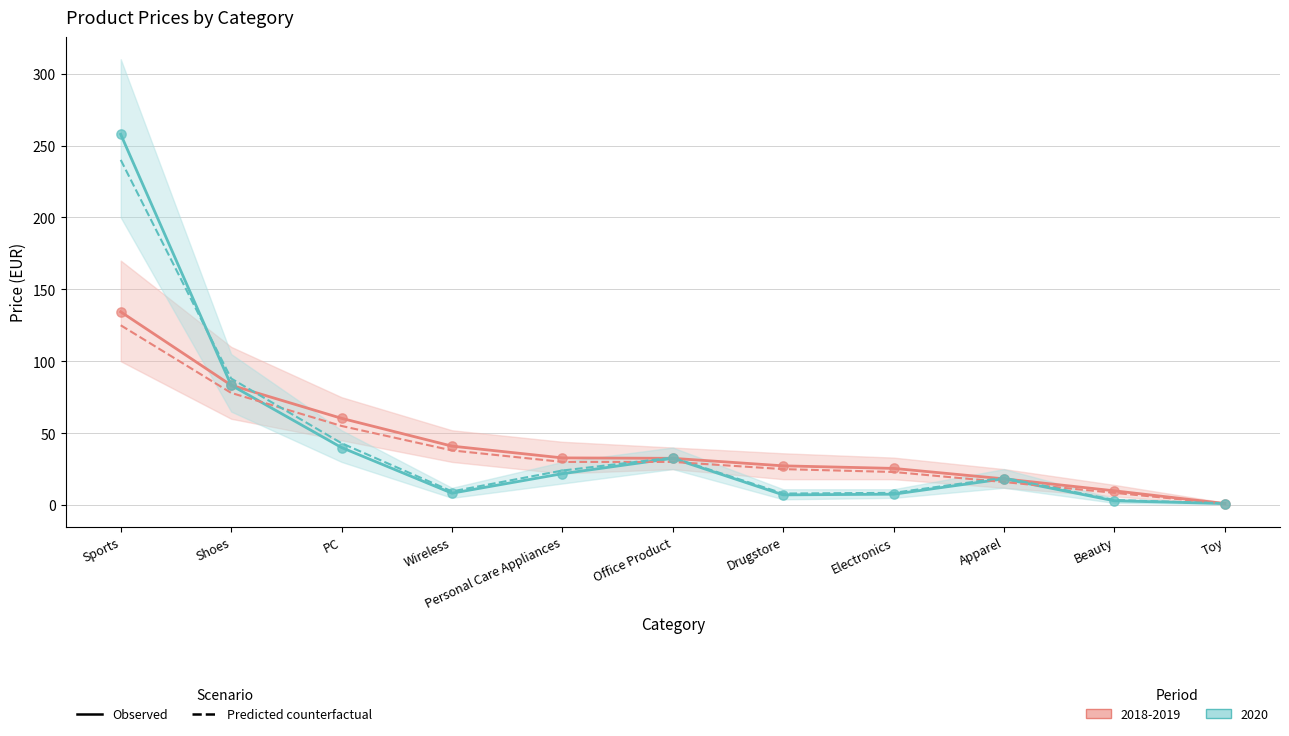

Which series has the widest spread of Y values?

Observed 2020